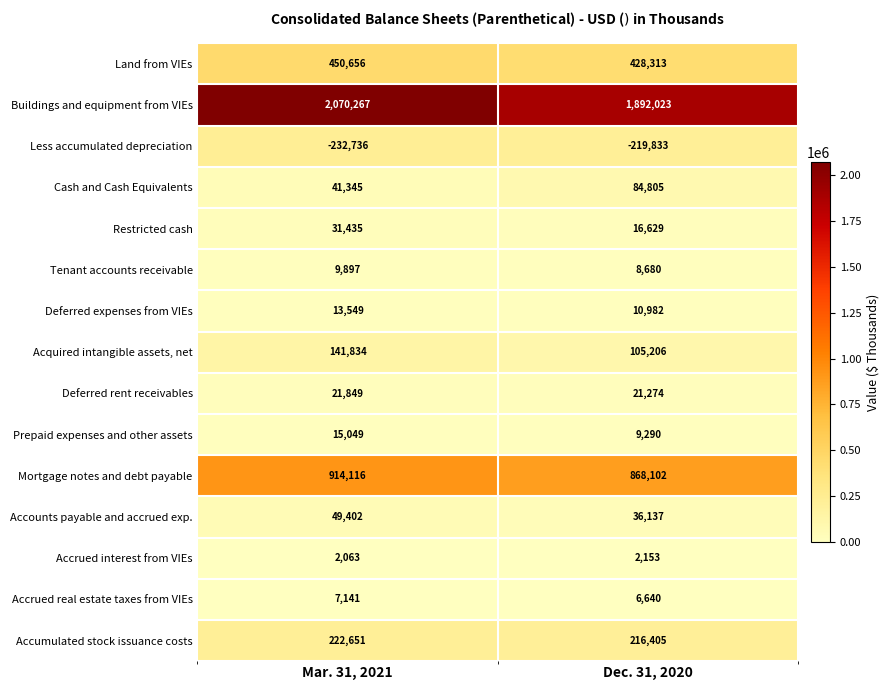

How many distinct data groups are displayed?

15